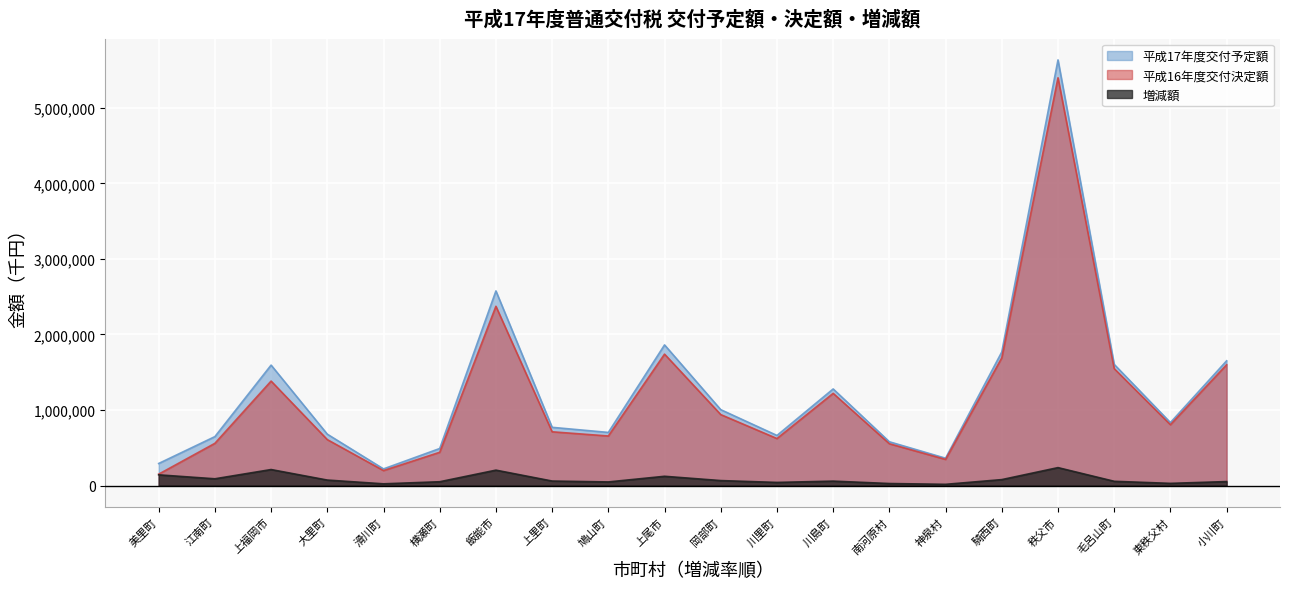

True or false: 増減額 and 平成17年度交付予定額 intersect in this chart.

False